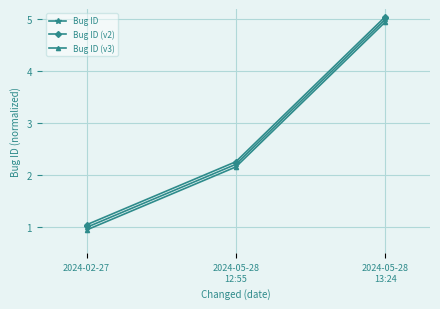

What is the minimum value for Bug ID?

1.0